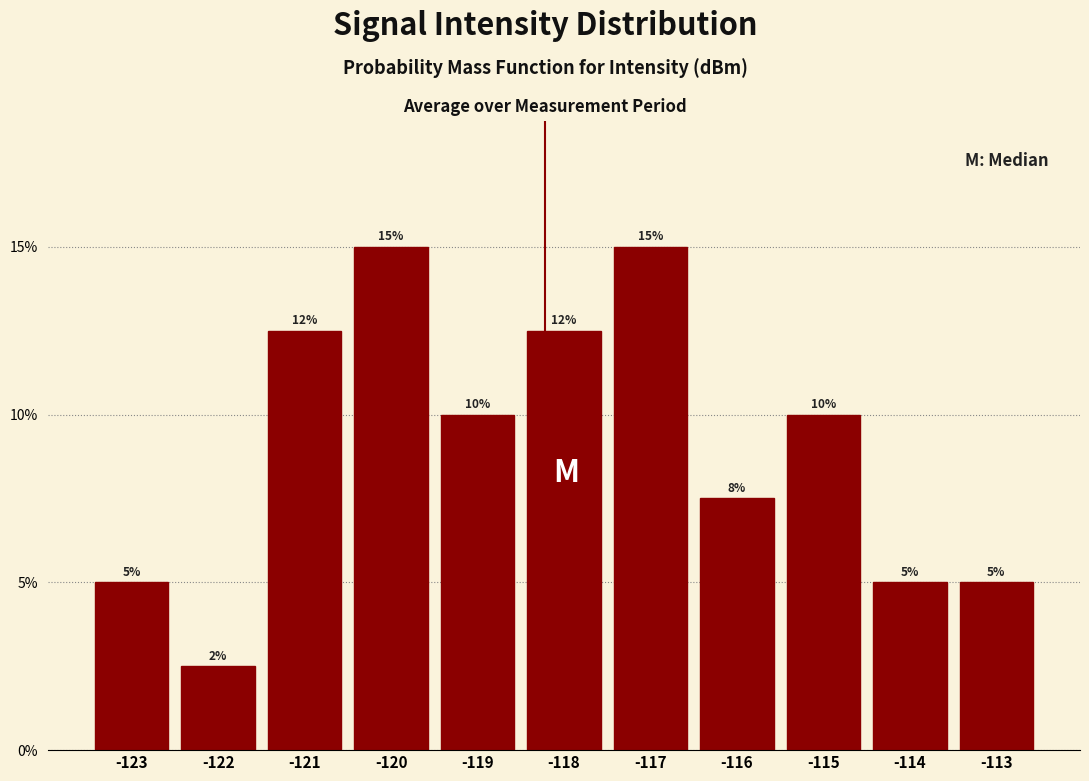

Does the chart contain any negative values?

No